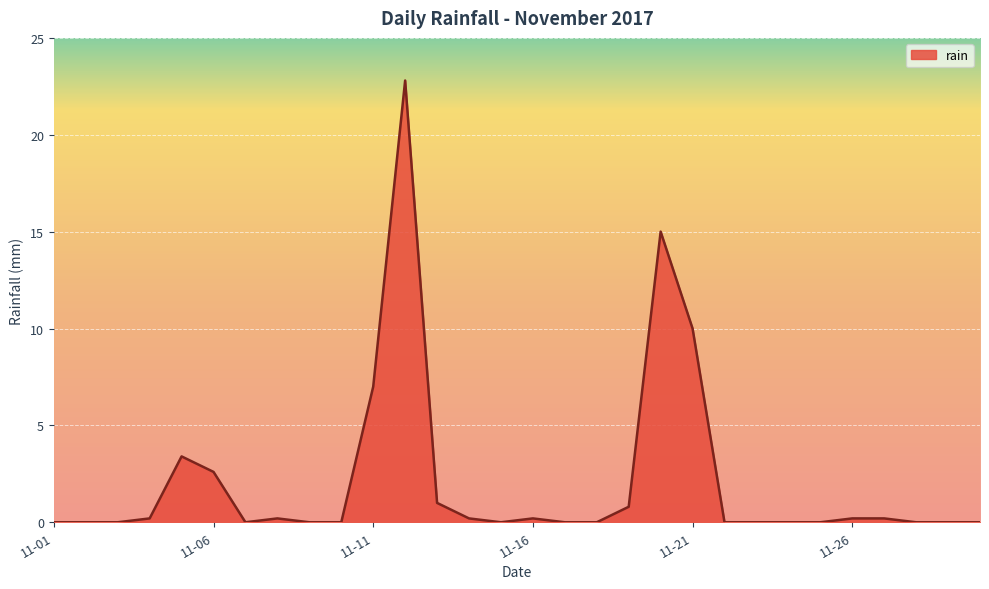

What is the maximum value shown in the chart?

22.8